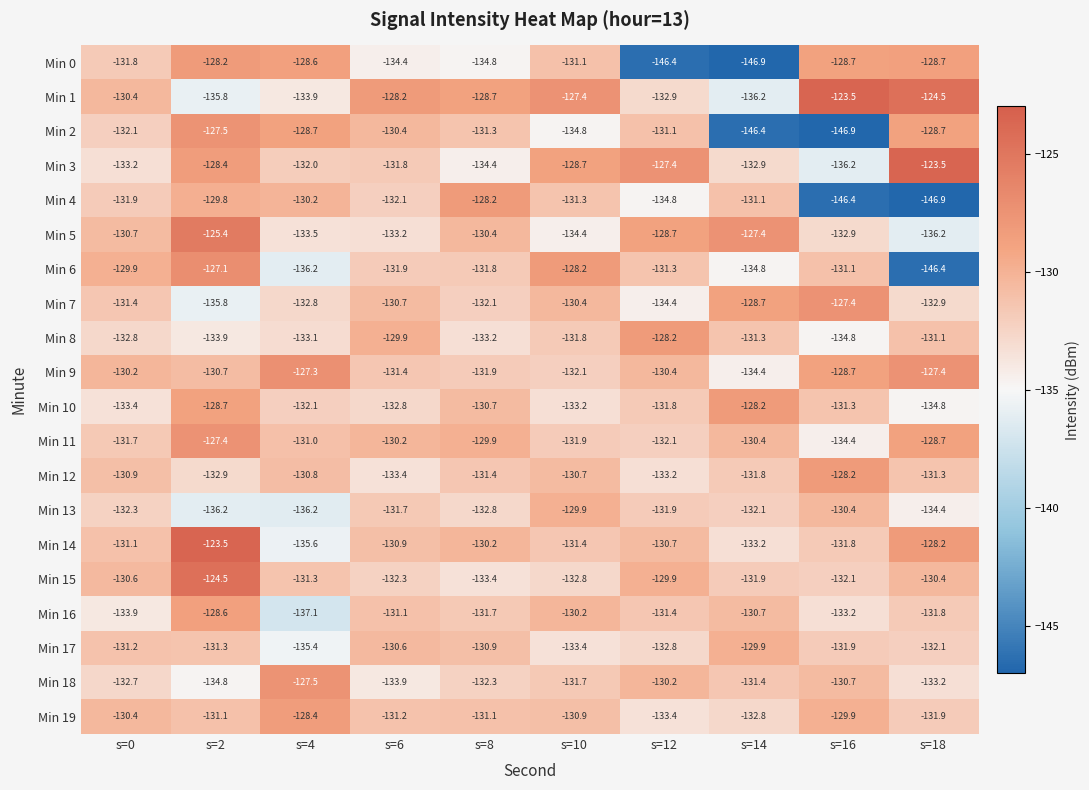

How many data points does each series have?

10